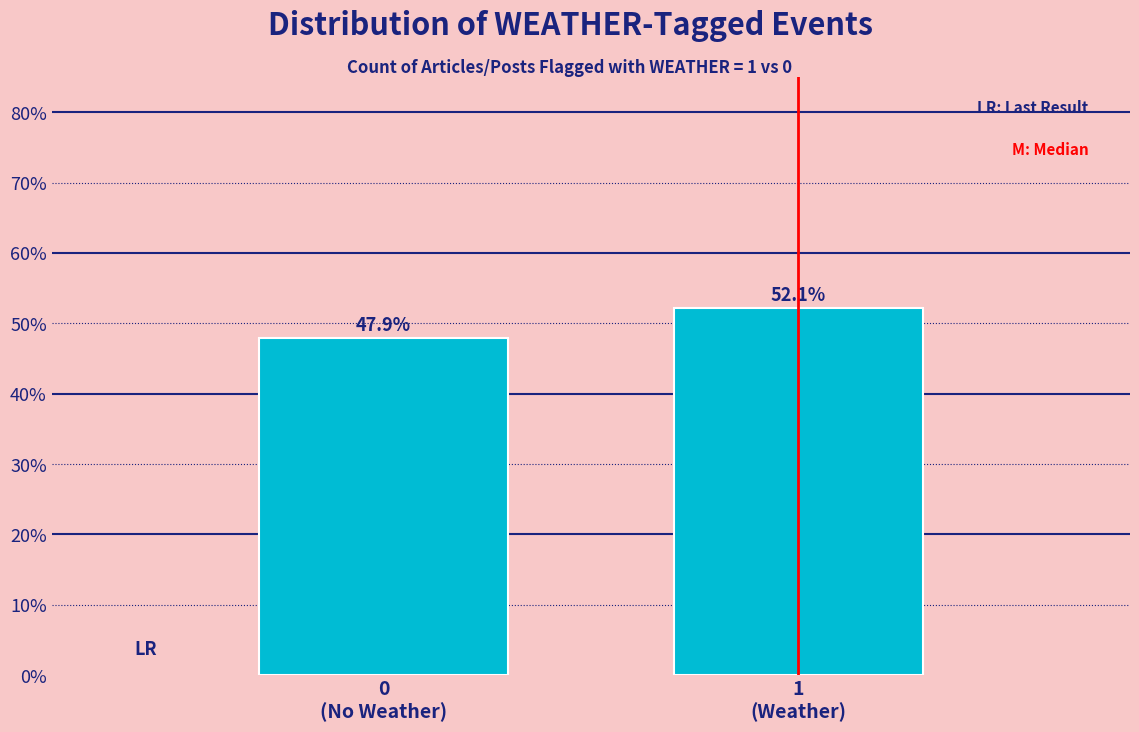

Reading left to right, extract all data points from this chart.

47.9	52.1